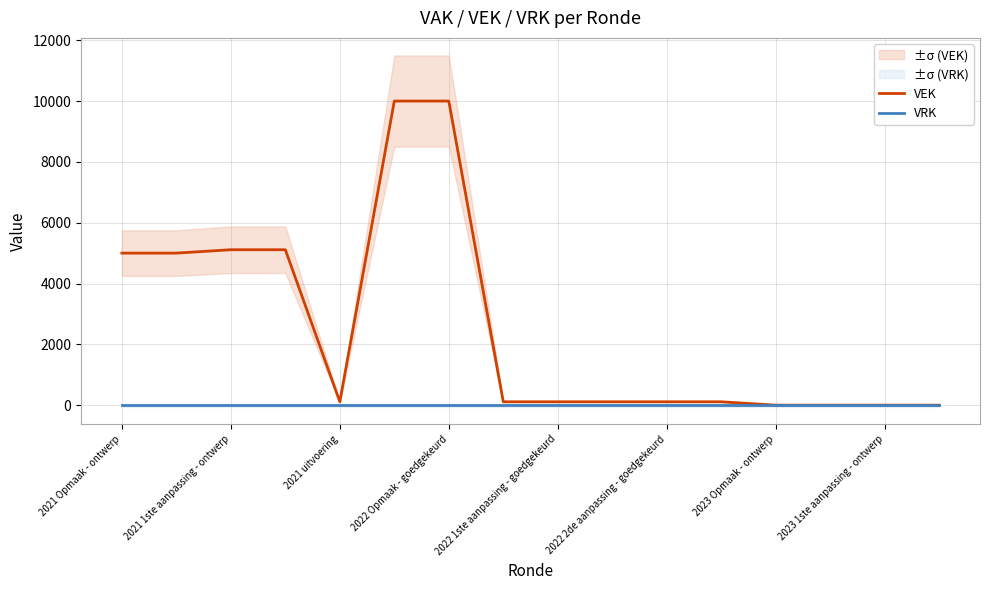

Which has a higher value, 11 or 2021 Opmaak - ontwerp?

2021 Opmaak - ontwerp